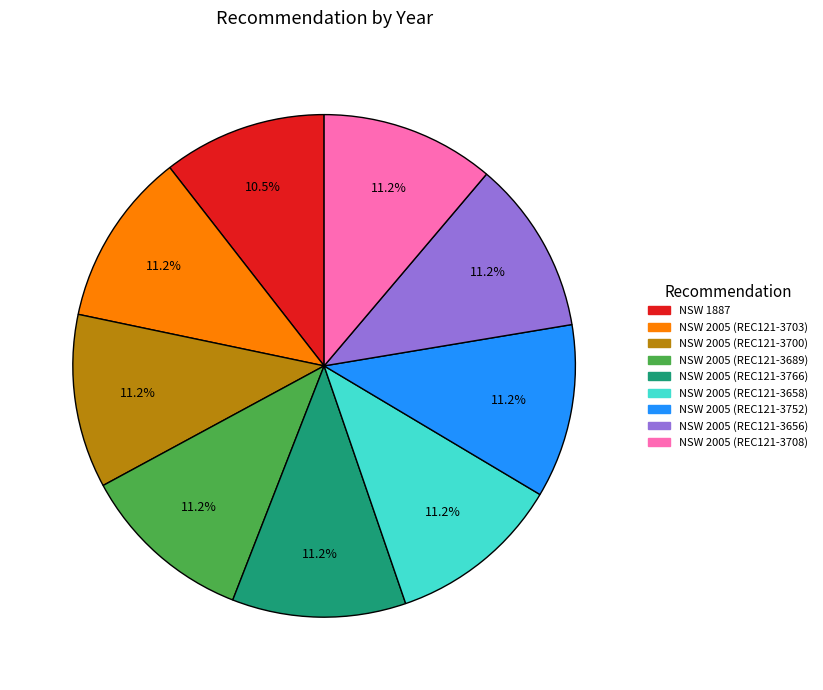

Count the number of slices in the pie.

9